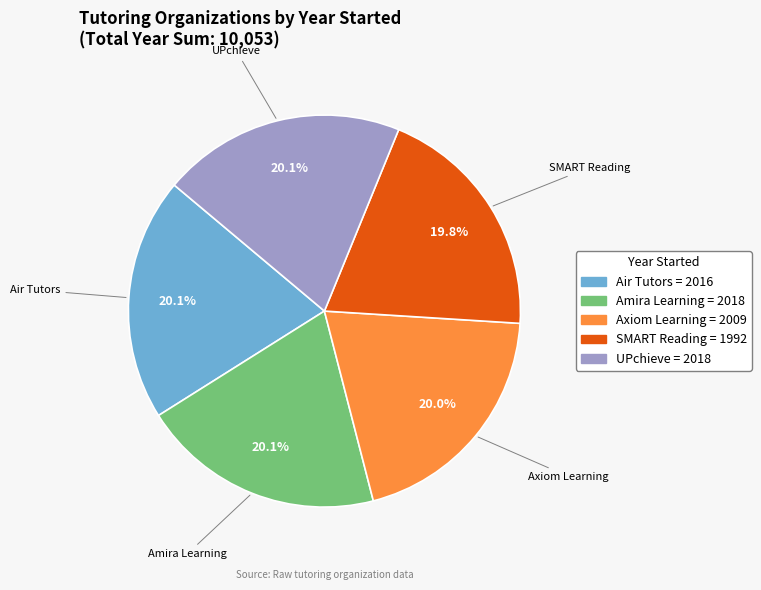

To the nearest percent, what percentage of the pie is Air Tutors?

20%